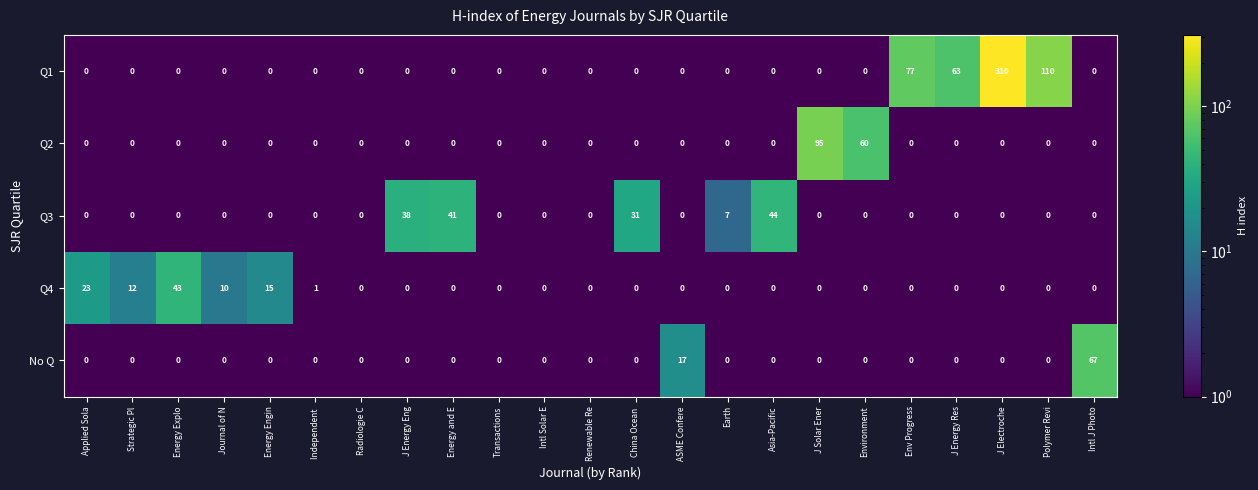

What is the difference between the highest and lowest values at Journal of N?

10